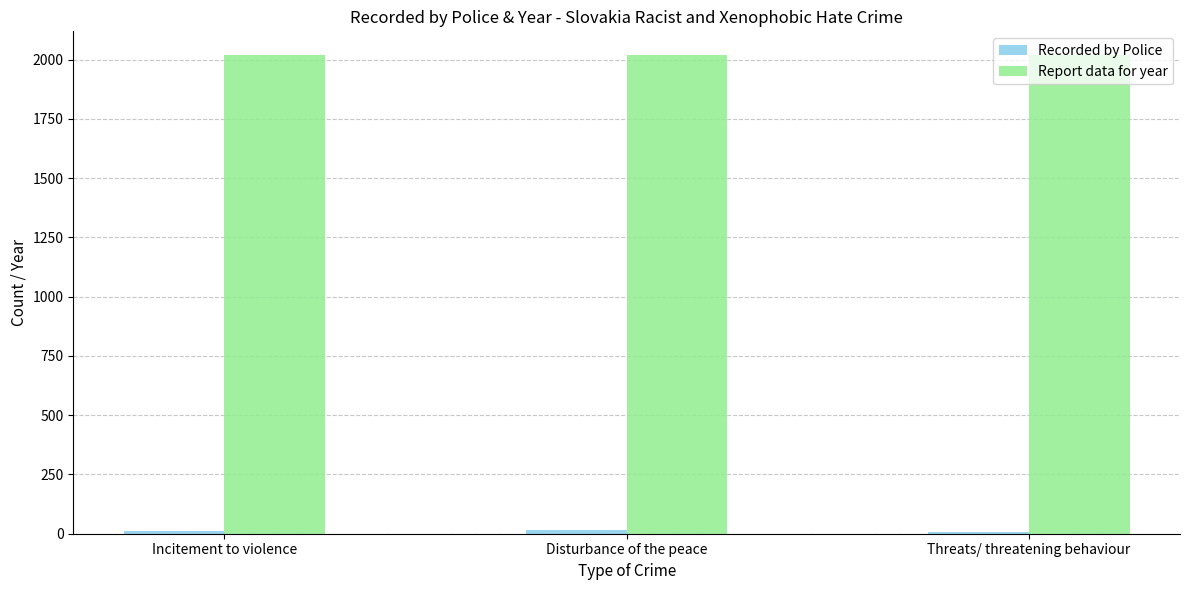

The value of Report data for year at Disturbance of the peace is 2018. True or false?

True